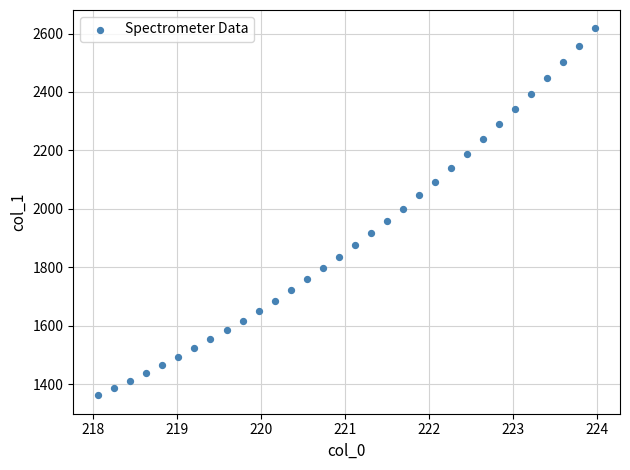

What is the range of Y values (max minus min)?

1256.0